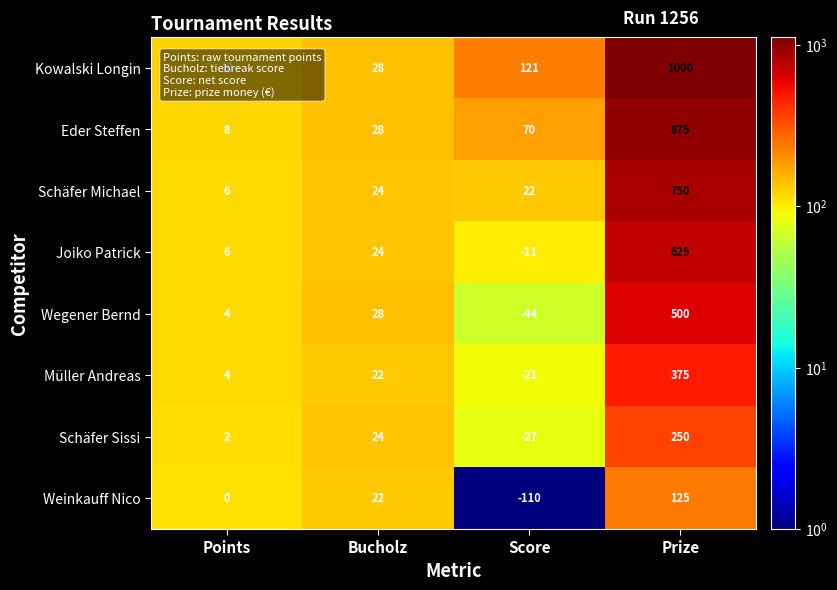

What is the average value of the Schäfer Sissi series?

62